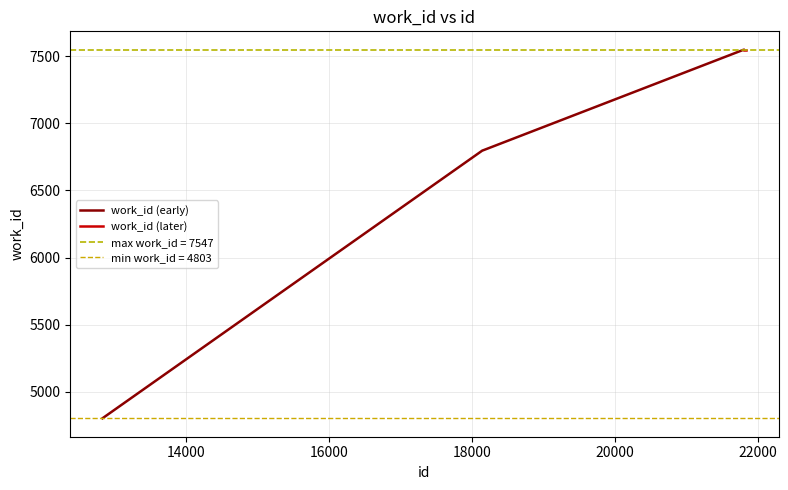

What is the minimum value for work_id (early)?

4803